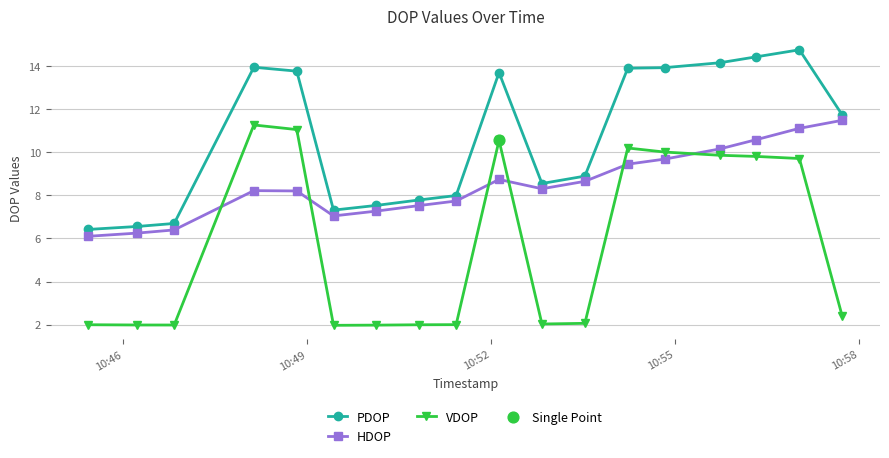

Which series has the largest total across all categories?

PDOP